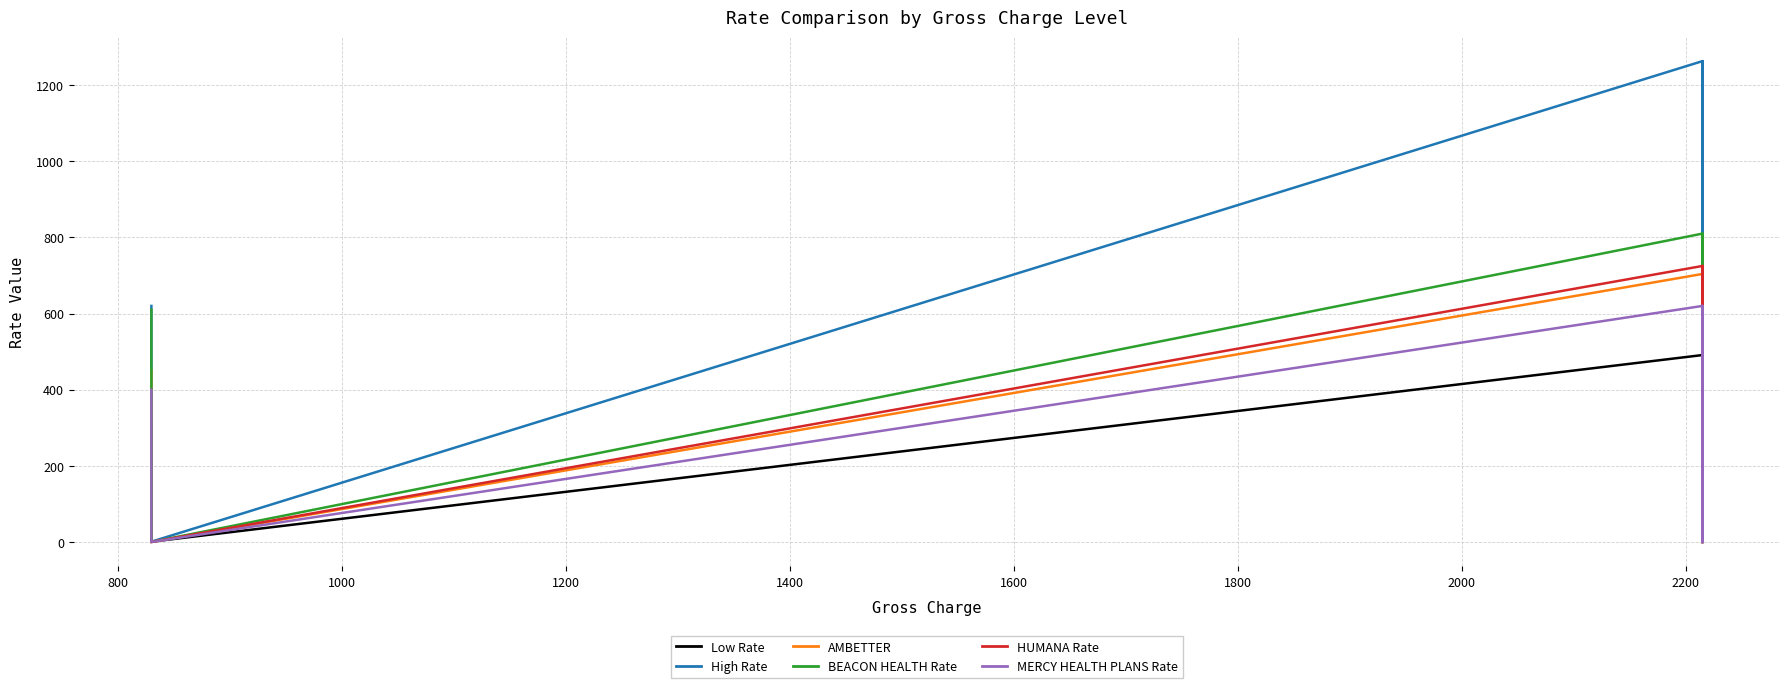

List the series in order of their peak value, highest first.

High Rate, BEACON HEALTH Rate, HUMANA Rate, AMBETTER, MERCY HEALTH PLANS Rate, Low Rate